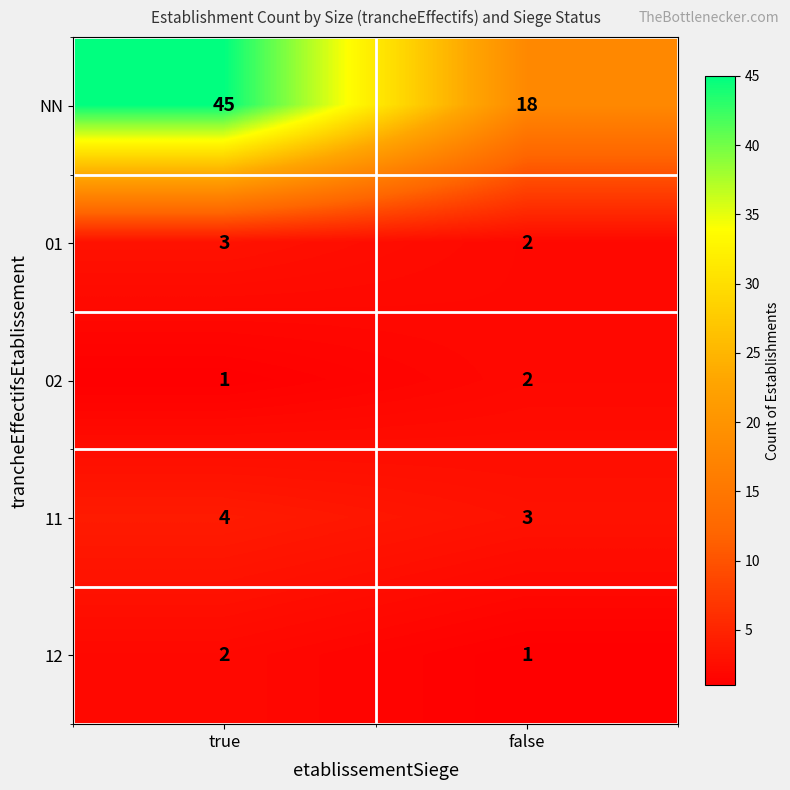

Which series has the widest spread of values?

NN